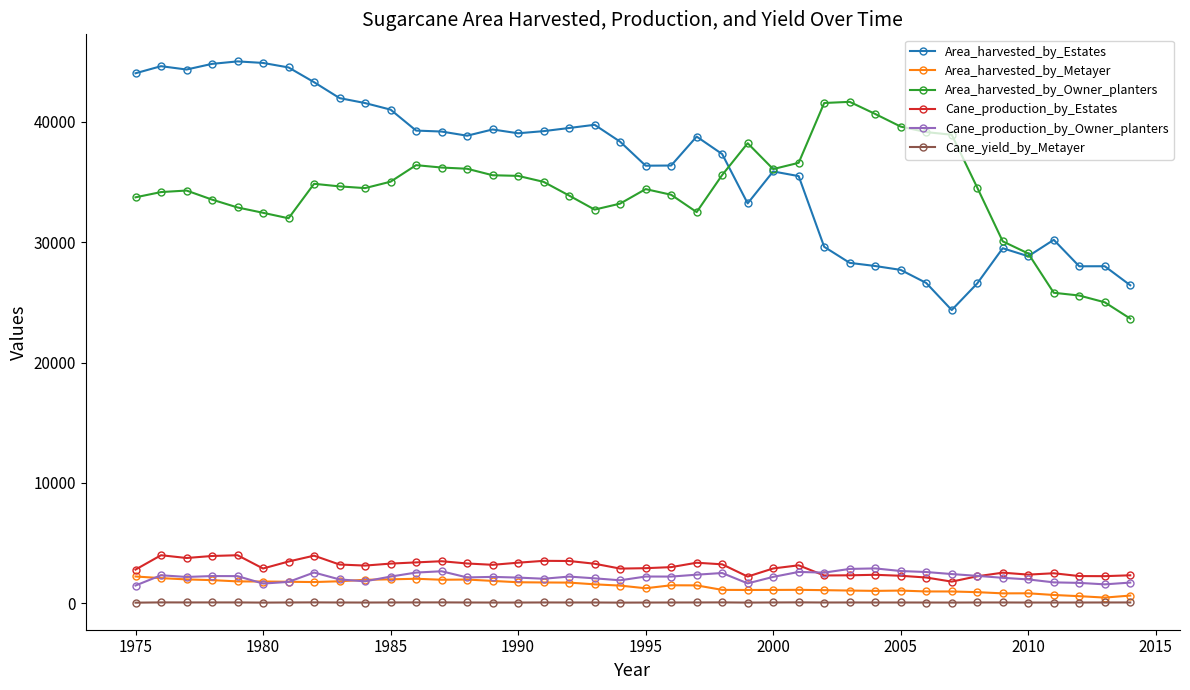

Which series has the largest range (max minus min)?

Area_harvested_by_Estates